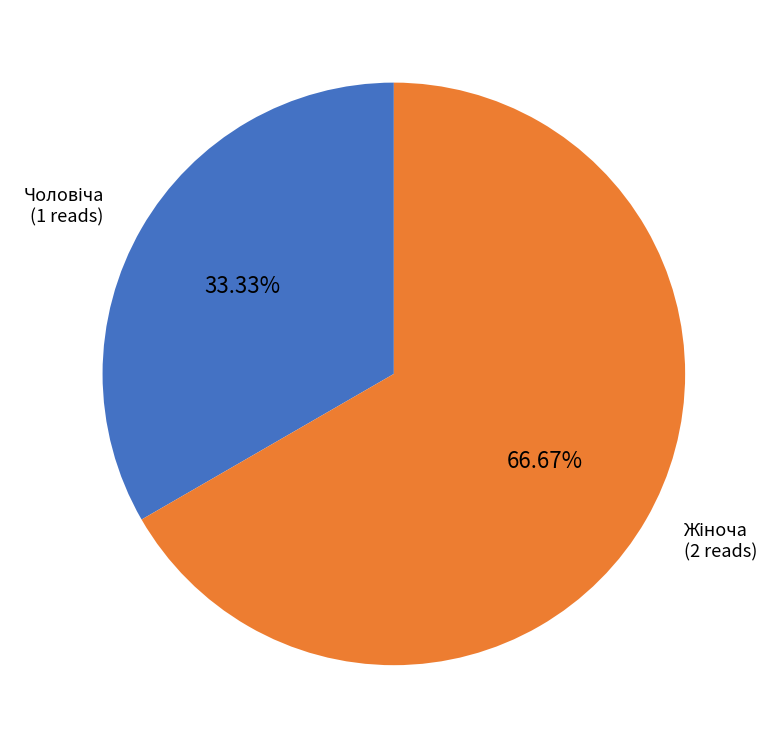

Is there a majority slice in this chart?

Yes